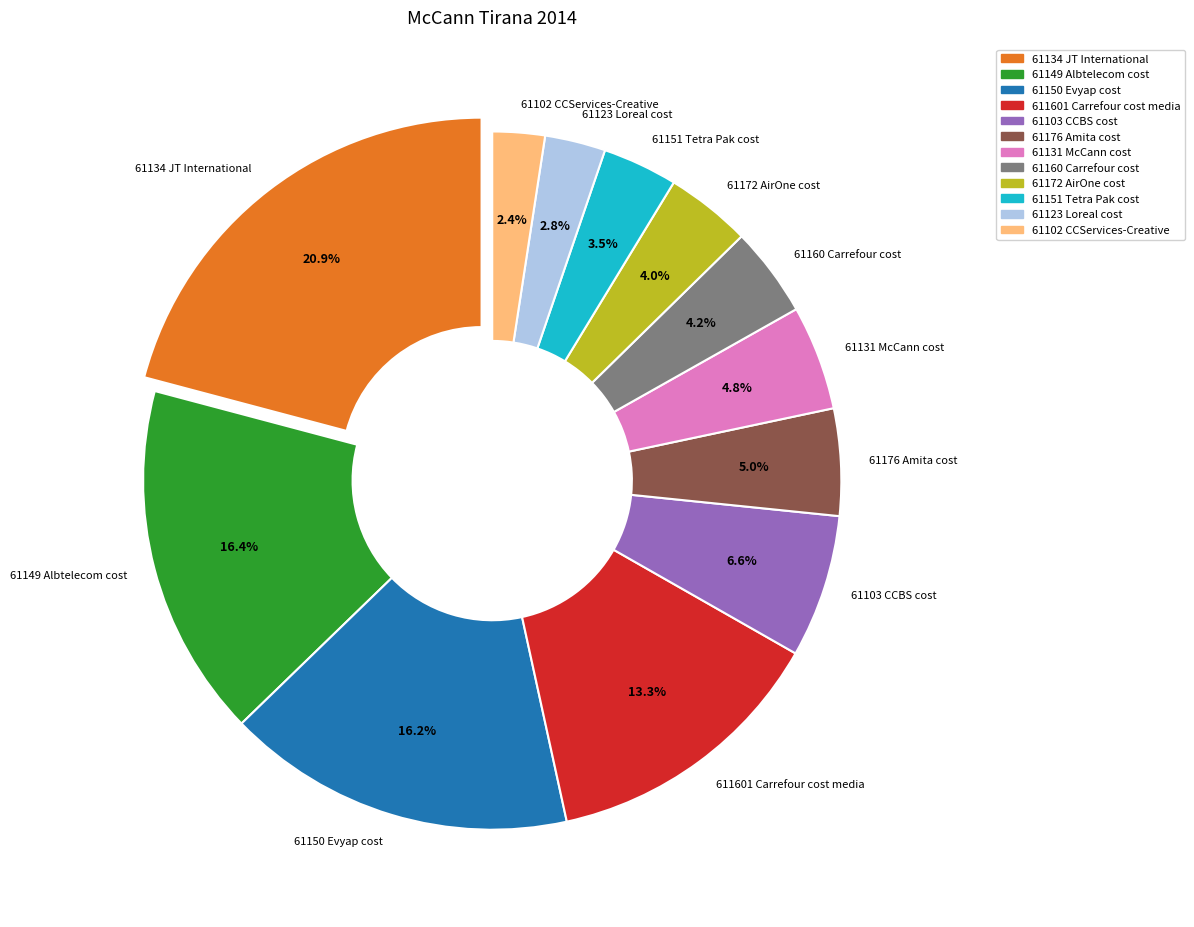

What percentage is NOT represented by 61150 Evyap cost?

83.8%